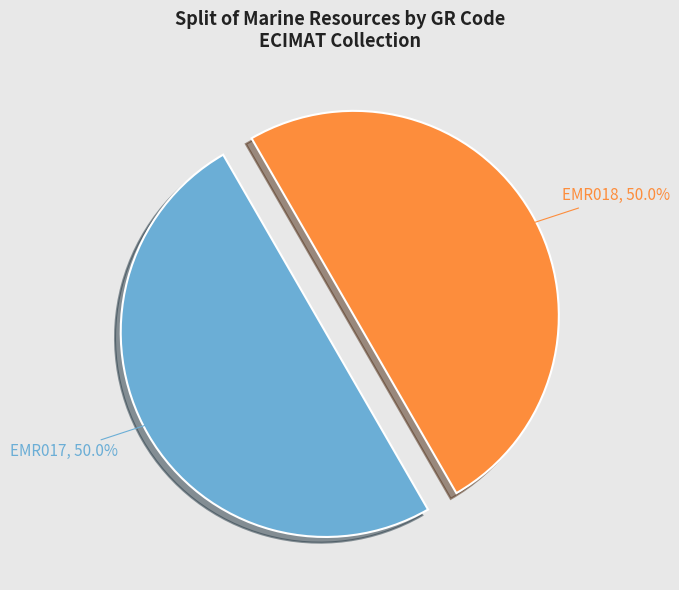

To the nearest percent, what percentage of the pie is EMR018?

50%